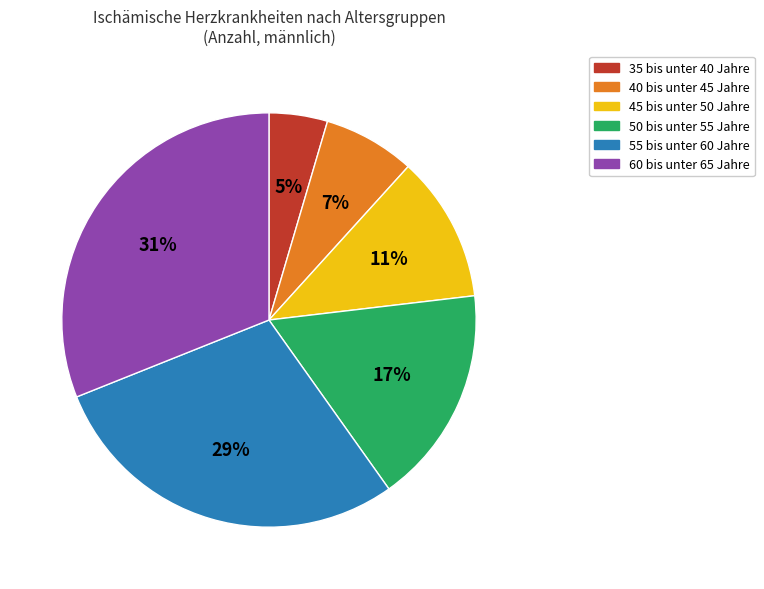

To the nearest percent, what is the average slice percentage?

17%